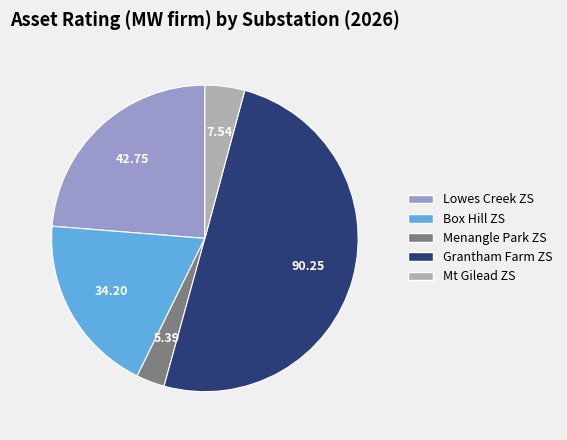

True or false: Menangle Park ZS accounts for 3% of the total.

True